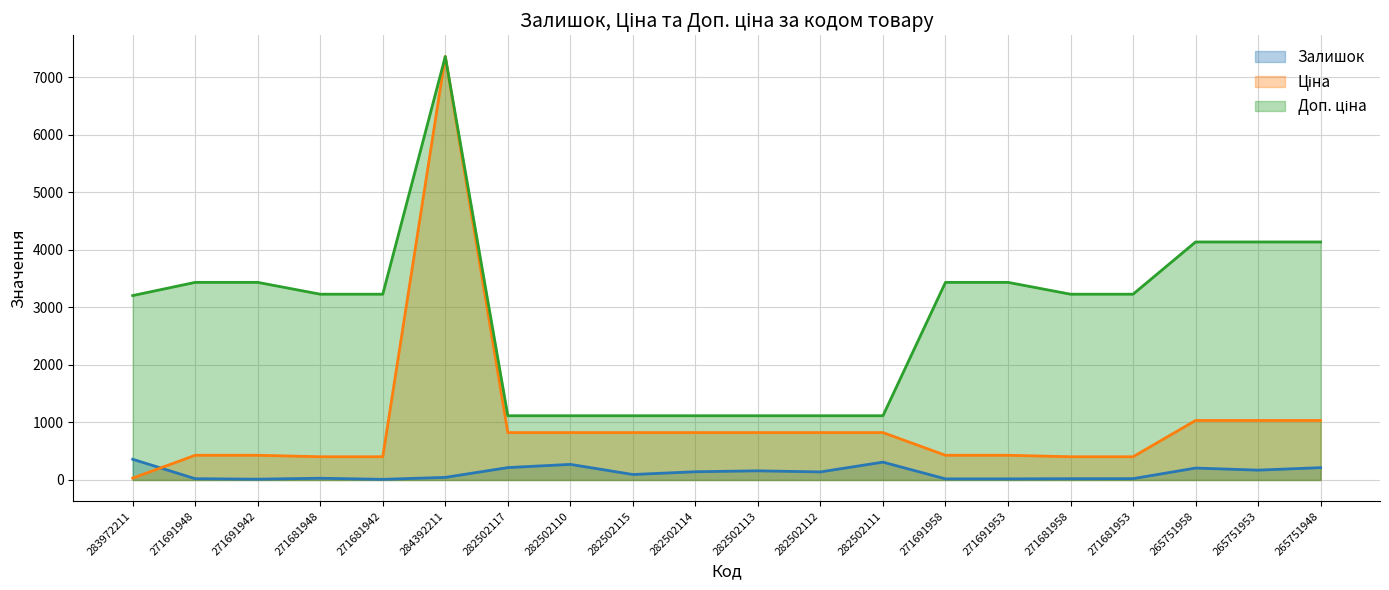

Reading left to right, transcribe all the data shown in this chart.

Залишок: 360.0	22.0	14.0	30.0	11.0	45.0	215.0	271.0	95.0	143.0	159.0	140.0	310.0	19.0	19.0	22.0	23.0	207.0	171.0	214.0
Ціна: 32.0	429.3	429.3	403.6	403.6	7360.2	823.9	823.9	823.9	823.9	823.9	823.9	823.9	429.3	429.3	403.6	403.6	1034.1	1034.1	1034.1
Доп. ціна: 3205.0	3434.6	3434.6	3228.8	3228.8	7360.2	1116.5	1116.5	1116.5	1116.5	1116.5	1116.5	1116.5	3434.6	3434.6	3228.8	3228.8	4136.6	4136.6	4136.6